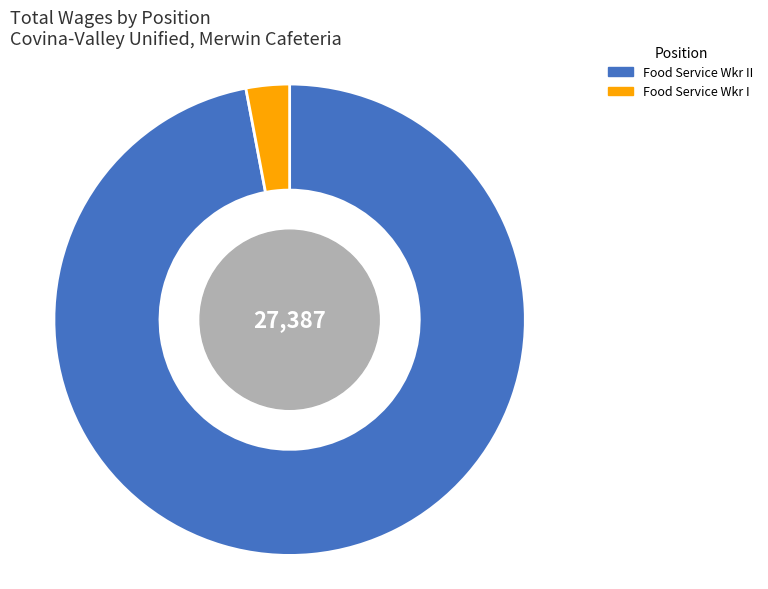

Count the number of slices in the pie.

2